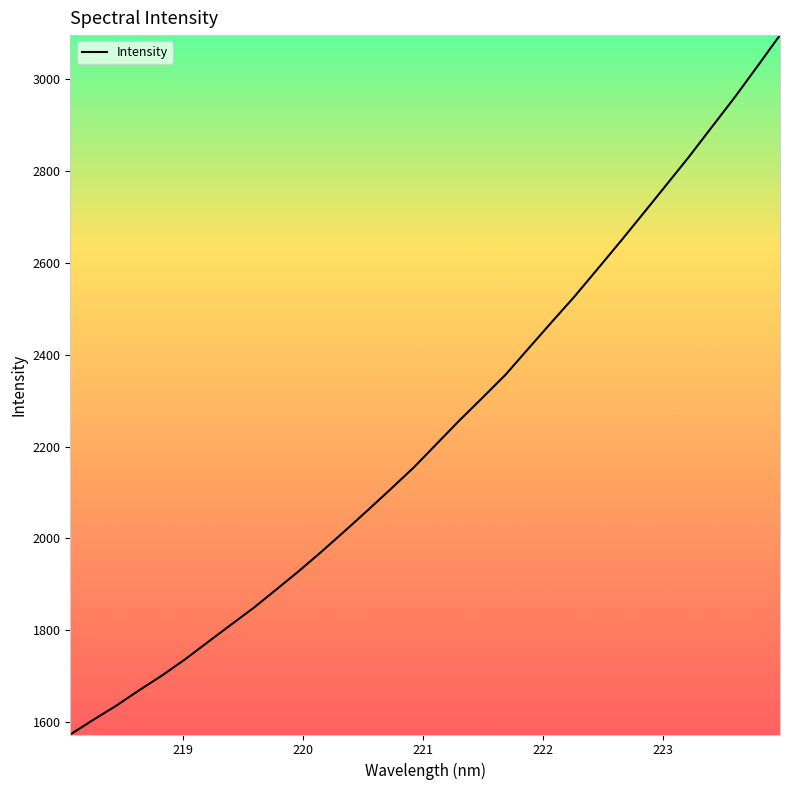

What is the difference between the maximum and minimum values?

1524.1